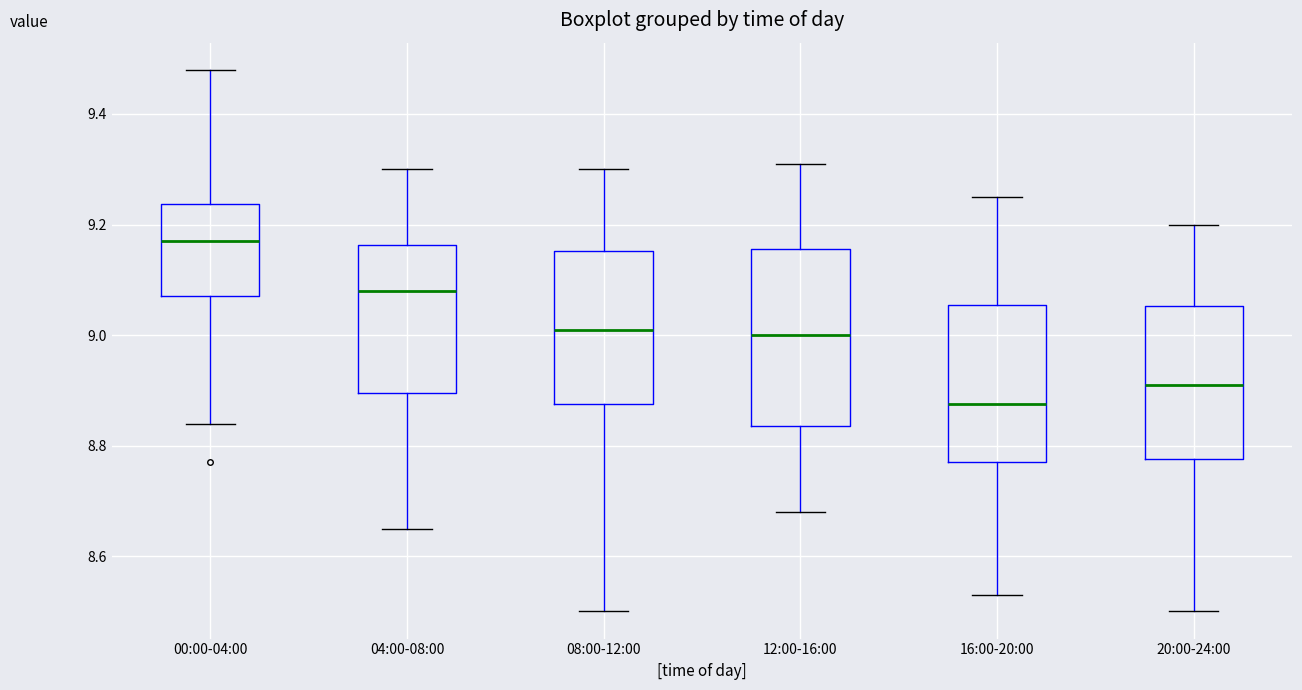

Where does the median line of the box for 12:00-16:00 sit on the y-axis? The values are not printed on the chart, so give them approximately, as read against the axis.

9.00